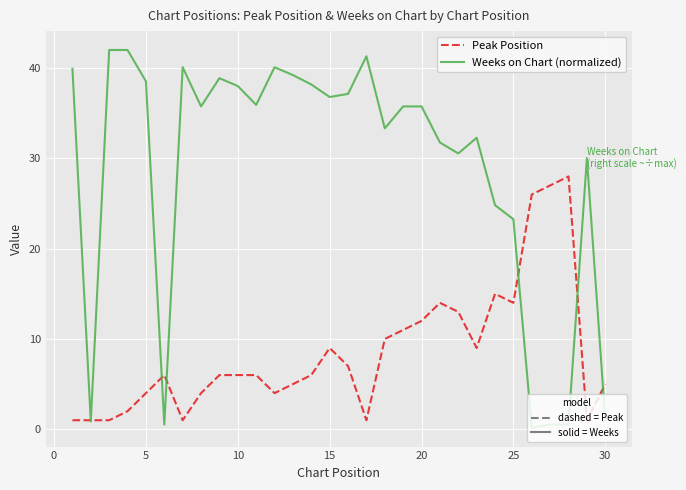

Does the chart have visible grid lines?

Yes